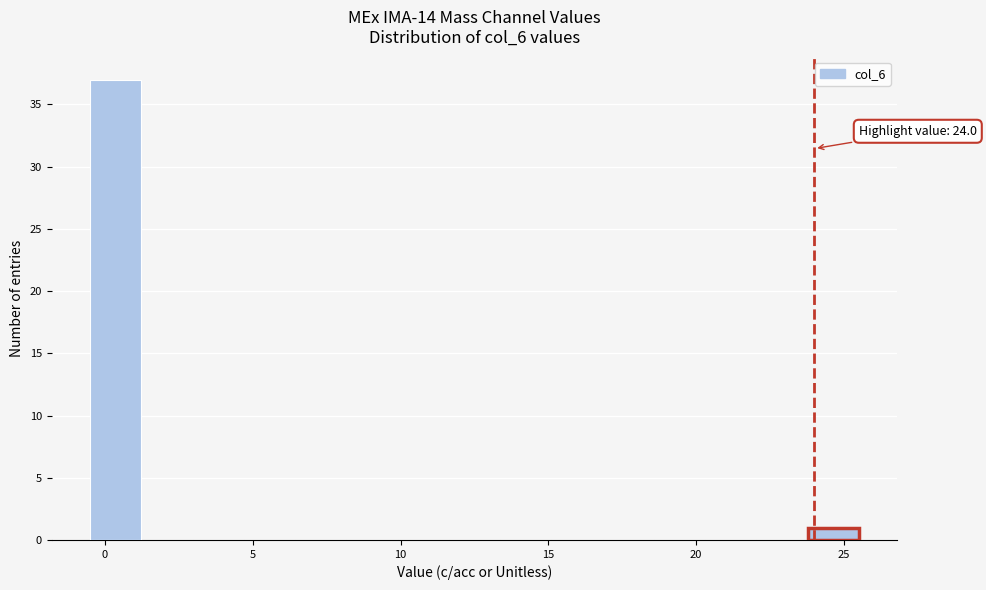

Read against the x-axis, roughly where is the centre of the tallest bar?

0.5